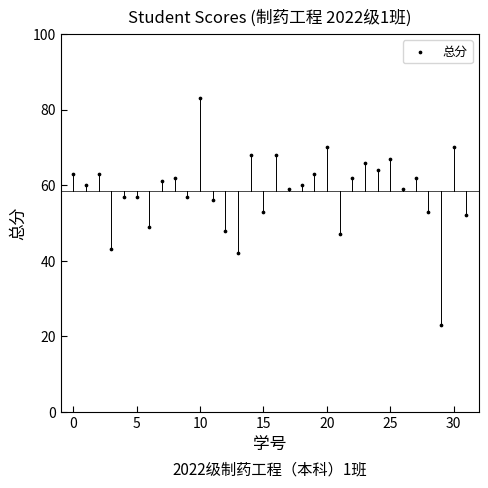

What is the range of Y values (max minus min)?

60